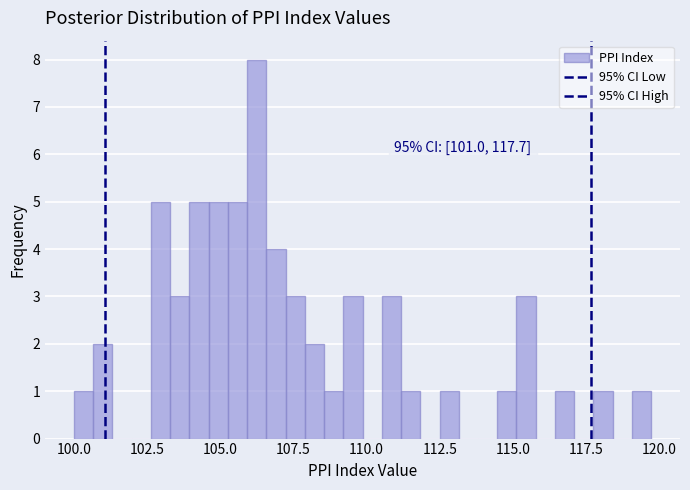

Around what value on the x-axis is the tallest bar? Give the approximate position of its centre, as read against the axis.

106.0